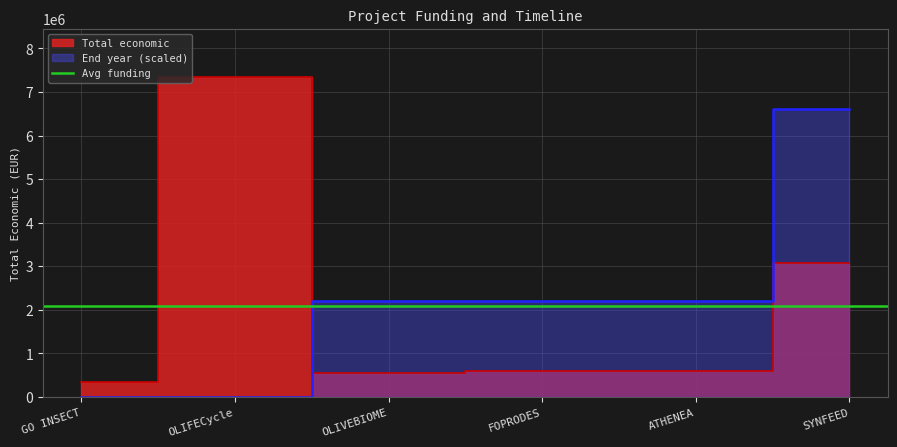

What is the value of the 3rd point from the left?

550111